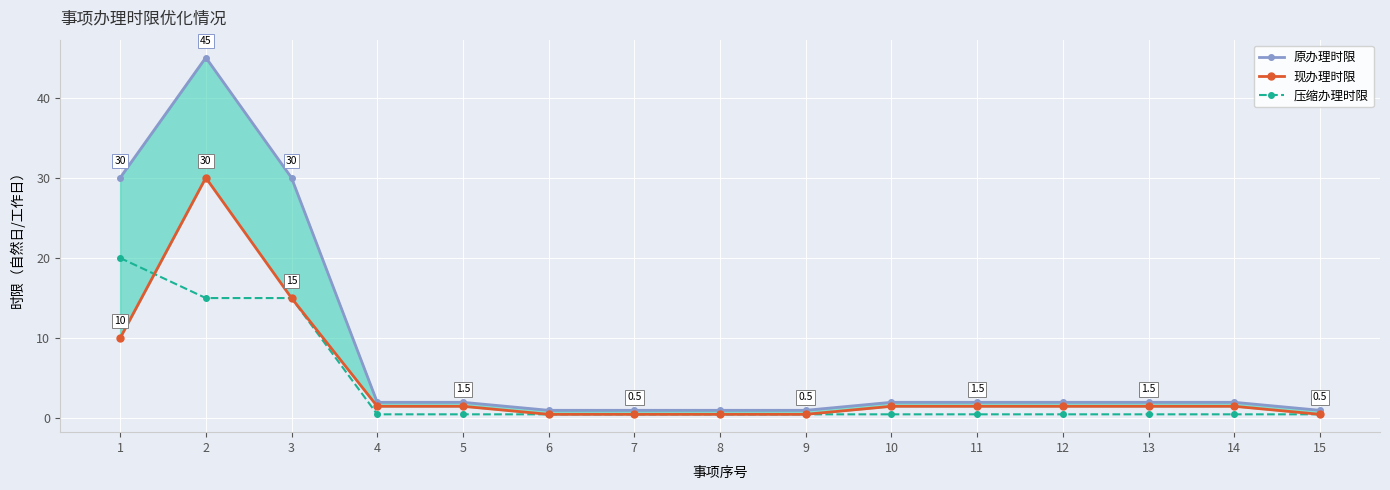

Is this an area chart (filled region under the line)?

No